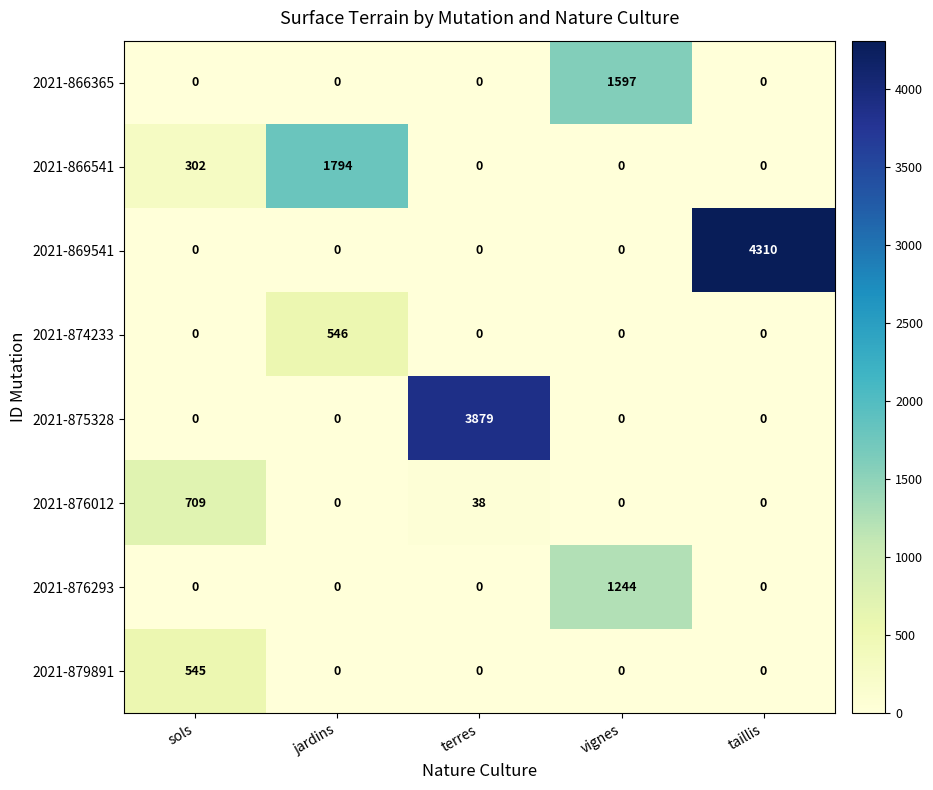

List the series in order of their peak value, lowest first.

2021-879891, 2021-874233, 2021-876012, 2021-876293, 2021-866365, 2021-866541, 2021-875328, 2021-869541